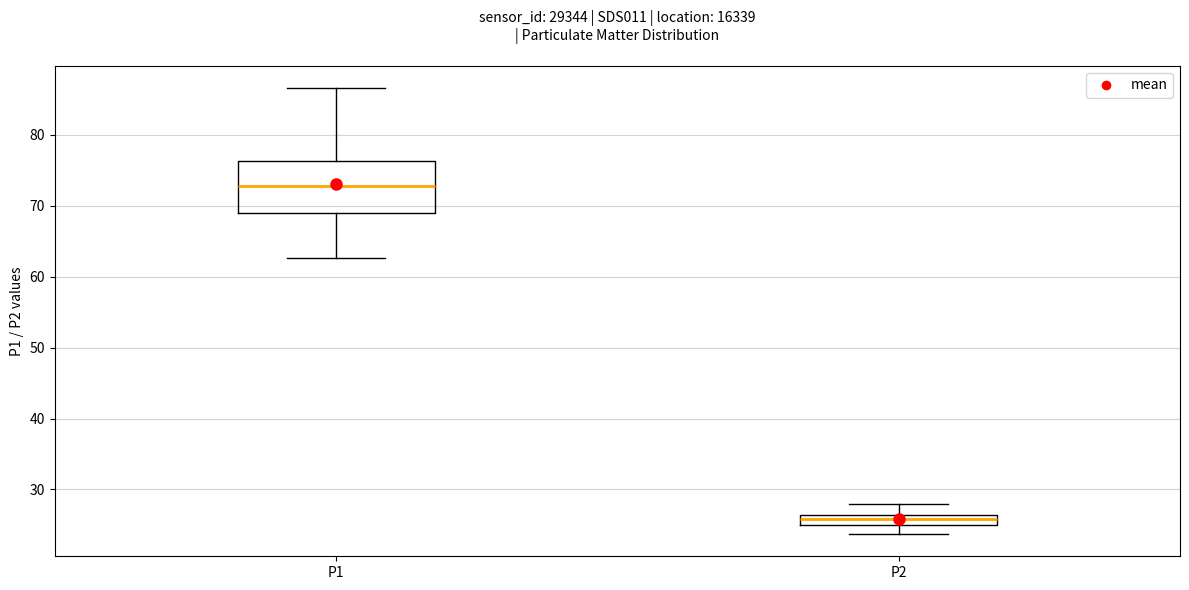

Where does the upper whisker of the box for P2 end on the y-axis? The values are not printed on the chart, so give them approximately, as read against the axis.

28